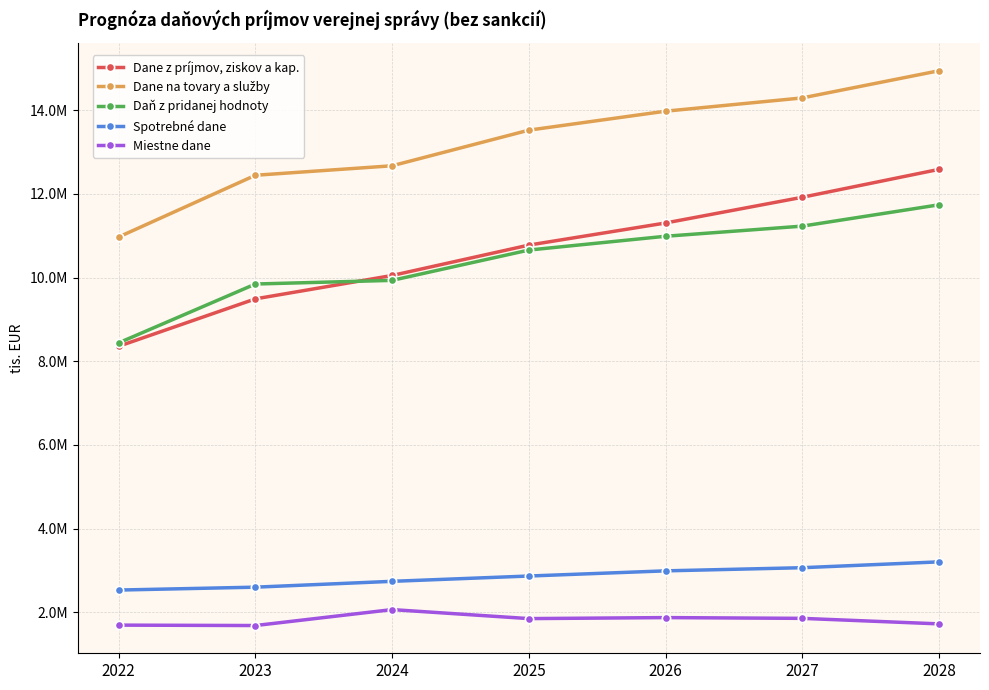

Which series has the largest total across all categories?

Dane na tovary a služby